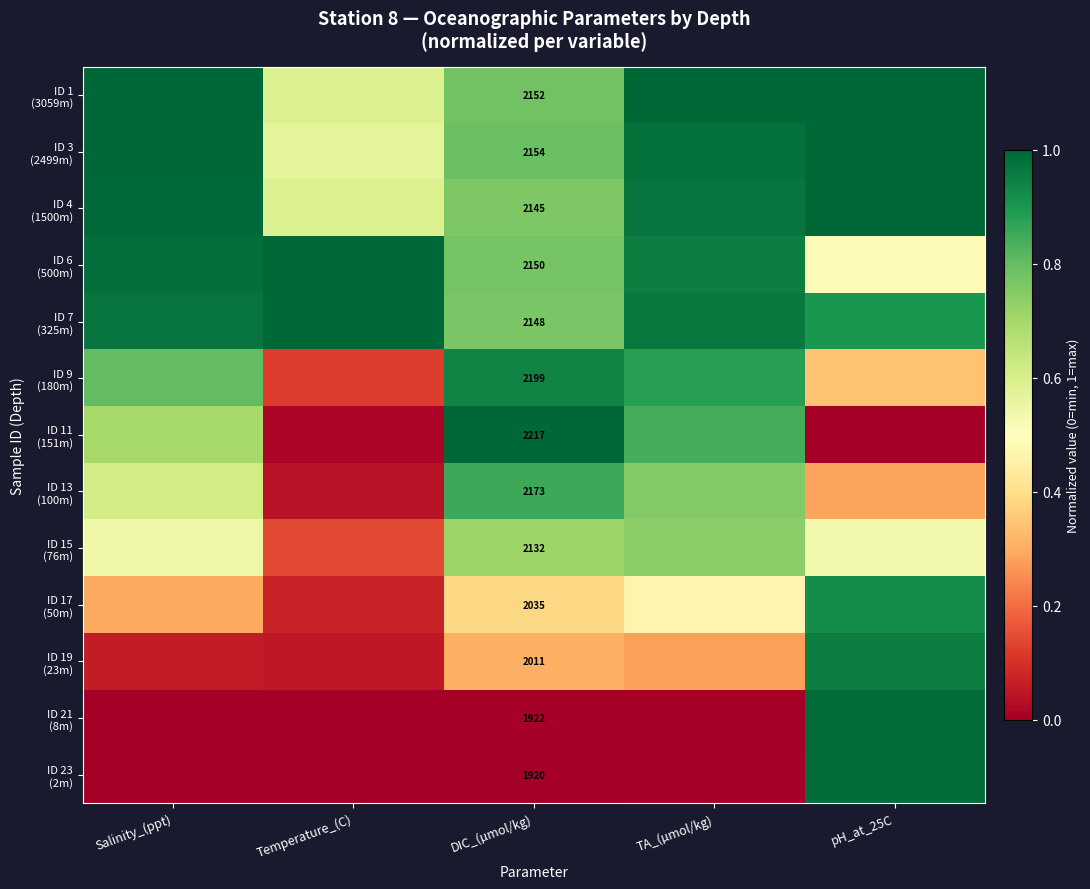

Which series changed the most between TA_(µmol/kg) and pH_at_25C?

ID 21 (8m)